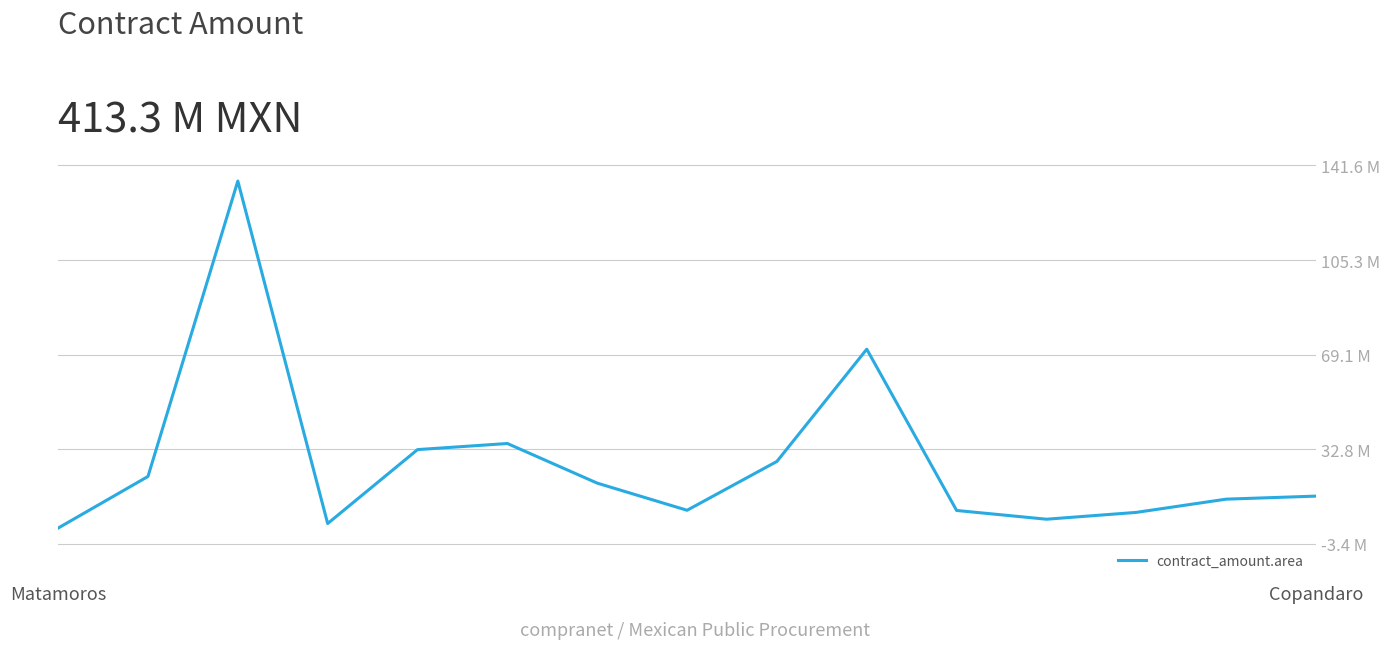

Is this an area chart (filled region under the line)?

No